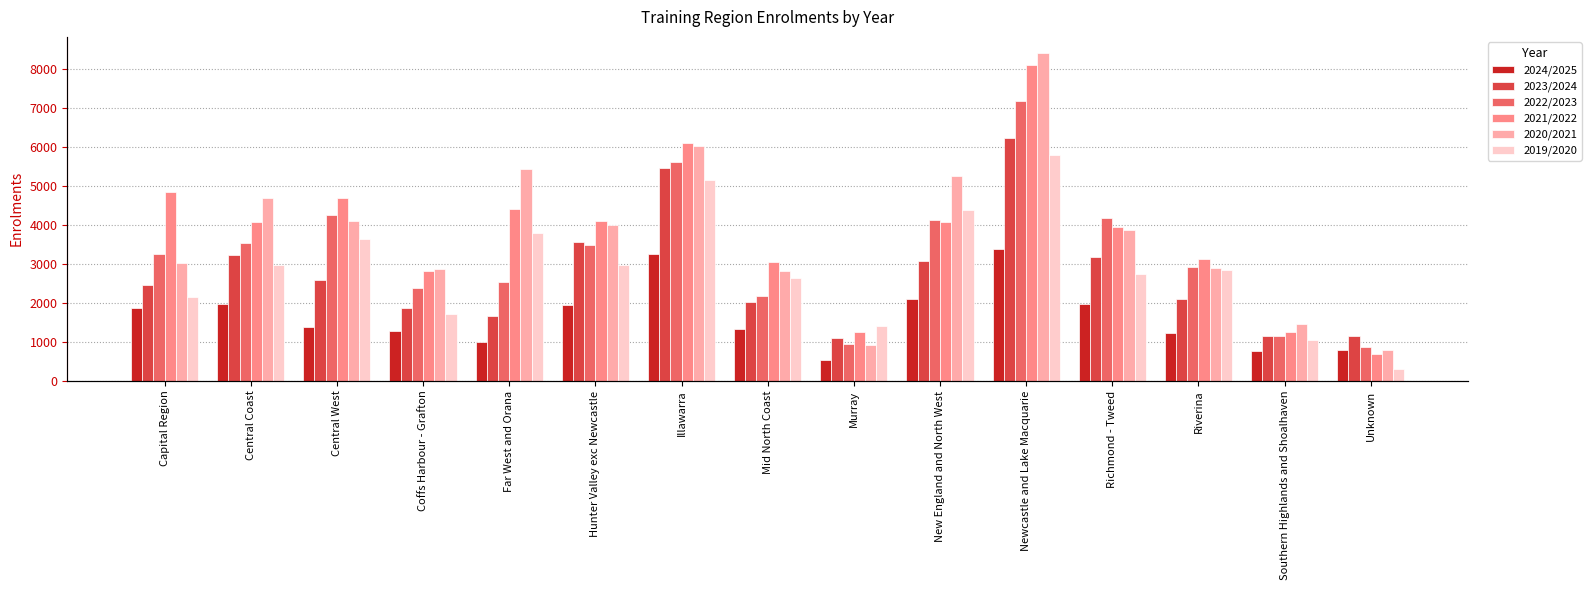

Reading right to left, transcribe all the data shown in this chart.

2024/2025: Unknown=794	Southern Highlands and Shoalhaven=759	Riverina=1224	Richmond - Tweed=1966	Newcastle and Lake Macquarie=3386	New England and North West=2087	Murray=526	Mid North Coast=1328	Illawarra=3240	Hunter Valley exc Newcastle=1934	Far West and Orana=997	Coffs Harbour - Grafton=1266	Central West=1389	Central Coast=1970	Capital Region=1877
2023/2024: Unknown=1141	Southern Highlands and Shoalhaven=1143	Riverina=2099	Richmond - Tweed=3178	Newcastle and Lake Macquarie=6228	New England and North West=3079	Murray=1108	Mid North Coast=2024	Illawarra=5459	Hunter Valley exc Newcastle=3558	Far West and Orana=1671	Coffs Harbour - Grafton=1858	Central West=2588	Central Coast=3225	Capital Region=2464
2022/2023: Unknown=871	Southern Highlands and Shoalhaven=1155	Riverina=2910	Richmond - Tweed=4181	Newcastle and Lake Macquarie=7179	New England and North West=4128	Murray=954	Mid North Coast=2161	Illawarra=5602	Hunter Valley exc Newcastle=3489	Far West and Orana=2529	Coffs Harbour - Grafton=2374	Central West=4260	Central Coast=3542	Capital Region=3243
2021/2022: Unknown=698	Southern Highlands and Shoalhaven=1254	Riverina=3124	Richmond - Tweed=3949	Newcastle and Lake Macquarie=8095	New England and North West=4060	Murray=1250	Mid North Coast=3035	Illawarra=6089	Hunter Valley exc Newcastle=4093	Far West and Orana=4399	Coffs Harbour - Grafton=2807	Central West=4671	Central Coast=4071	Capital Region=4828
2020/2021: Unknown=776	Southern Highlands and Shoalhaven=1460	Riverina=2889	Richmond - Tweed=3873	Newcastle and Lake Macquarie=8391	New England and North West=5249	Murray=914	Mid North Coast=2813	Illawarra=6003	Hunter Valley exc Newcastle=3983	Far West and Orana=5426	Coffs Harbour - Grafton=2869	Central West=4094	Central Coast=4687	Capital Region=3026
2019/2020: Unknown=303	Southern Highlands and Shoalhaven=1052	Riverina=2844	Richmond - Tweed=2745	Newcastle and Lake Macquarie=5795	New England and North West=4385	Murray=1413	Mid North Coast=2633	Illawarra=5138	Hunter Valley exc Newcastle=2975	Far West and Orana=3791	Coffs Harbour - Grafton=1701	Central West=3622	Central Coast=2958	Capital Region=2146